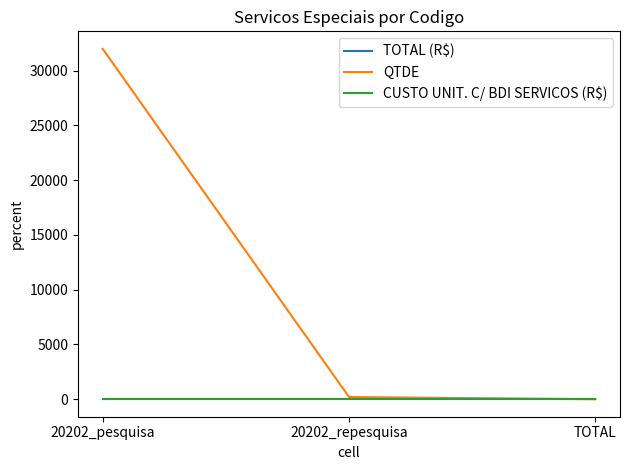

Reading left to right, what are all the values shown in this chart?

TOTAL (R$): 0	0	0
QTDE: 32000	200	0
CUSTO UNIT. C/ BDI SERVICOS (R$): 0	0	0